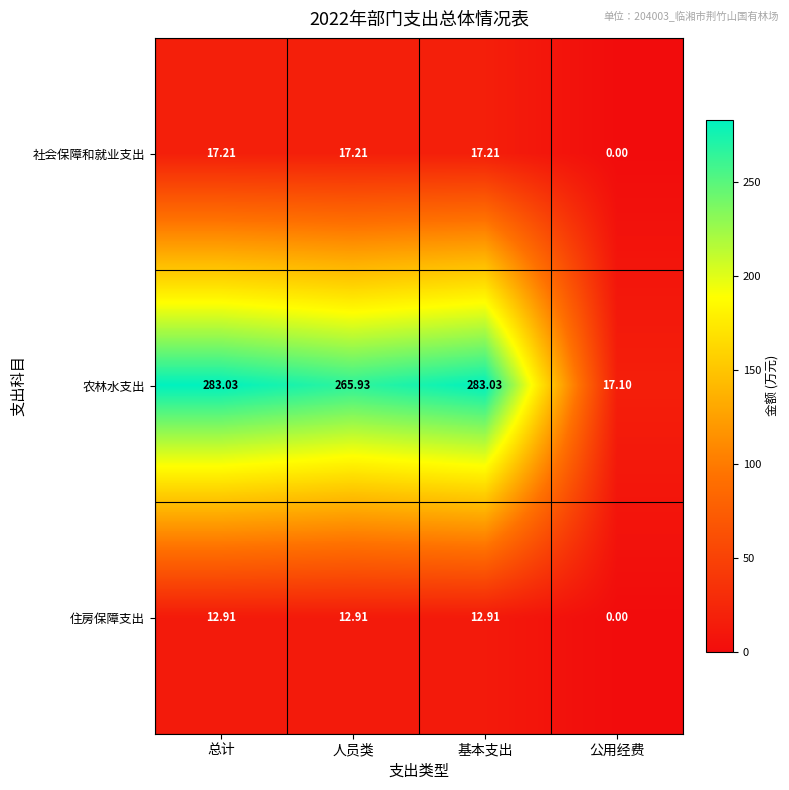

At how many categories does at least one series exceed 244?

3